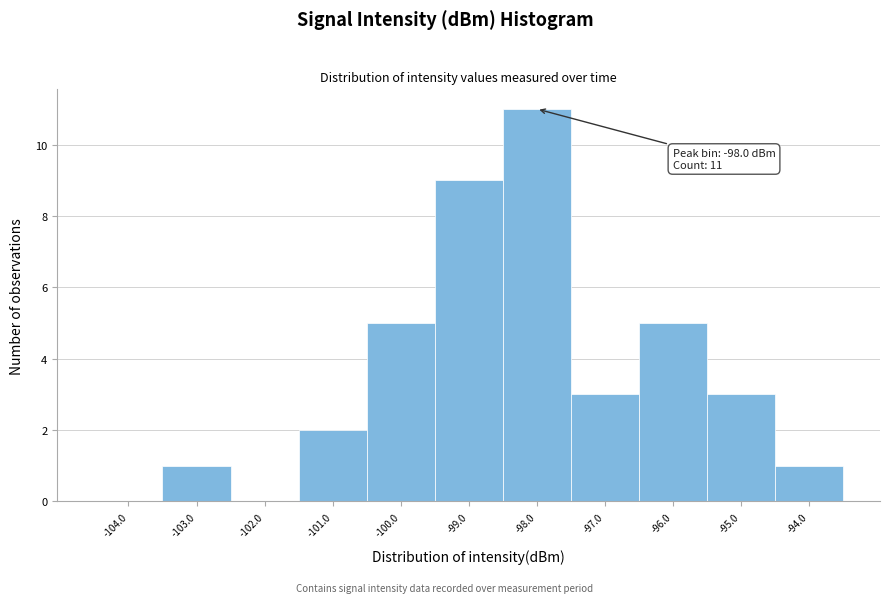

Over which range of the x-axis is the bar tallest?

-98.5 to -97.5